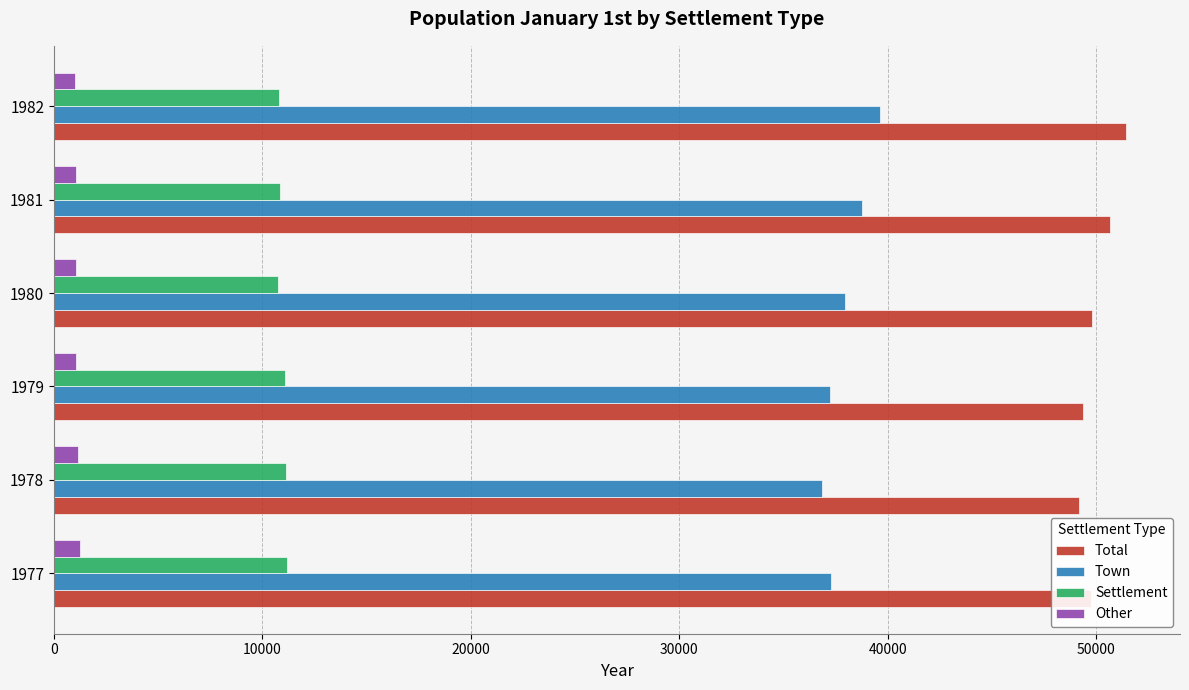

Rank the series by their maximum value, from highest to lowest.

Total, Town, Settlement, Other